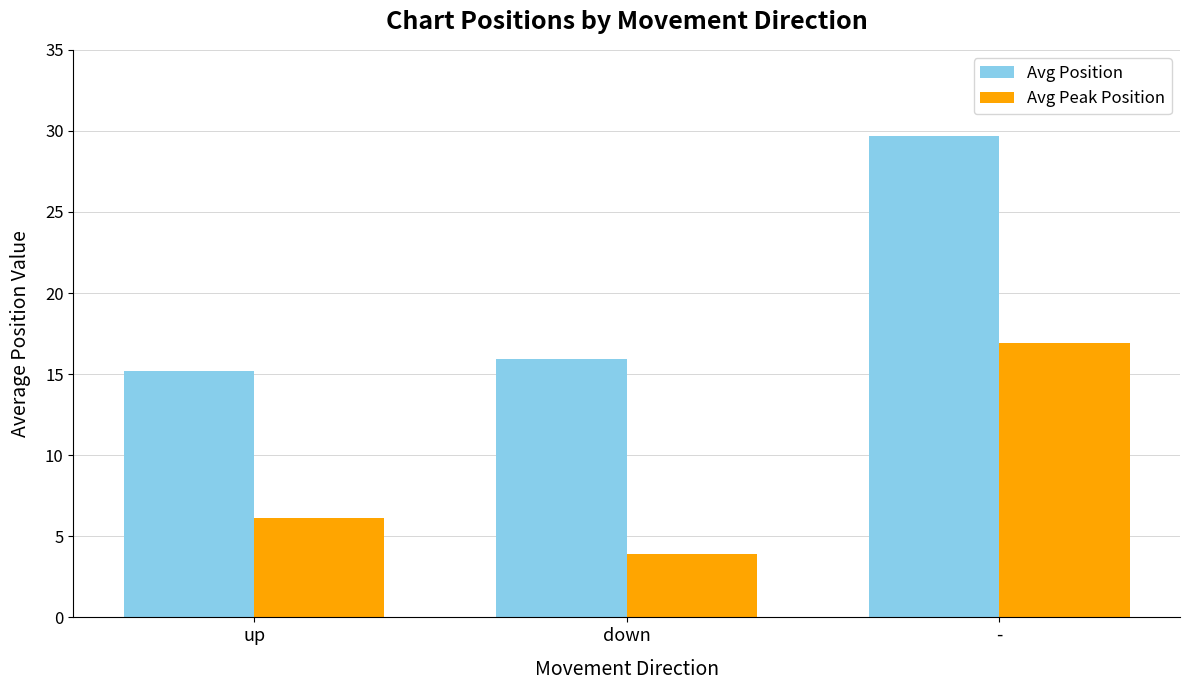

Reading left to right, list all the values displayed in this chart.

Avg Position: 15.2	15.9	29.7
Avg Peak Position: 6.1	3.9	16.9